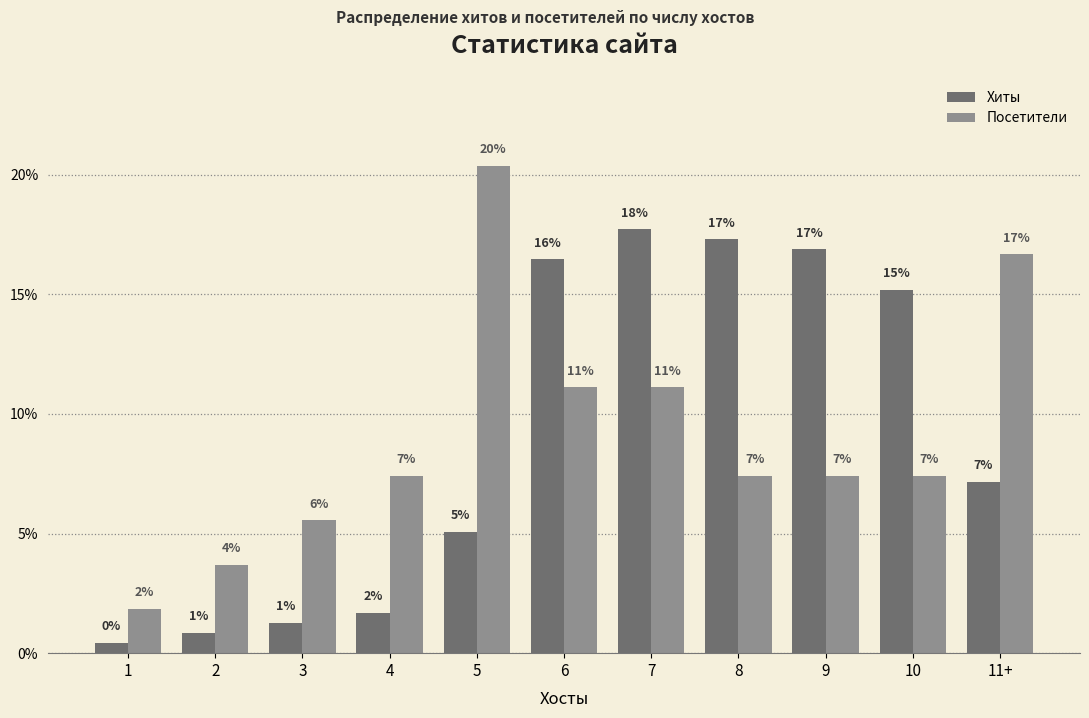

Are the bars horizontal?

No